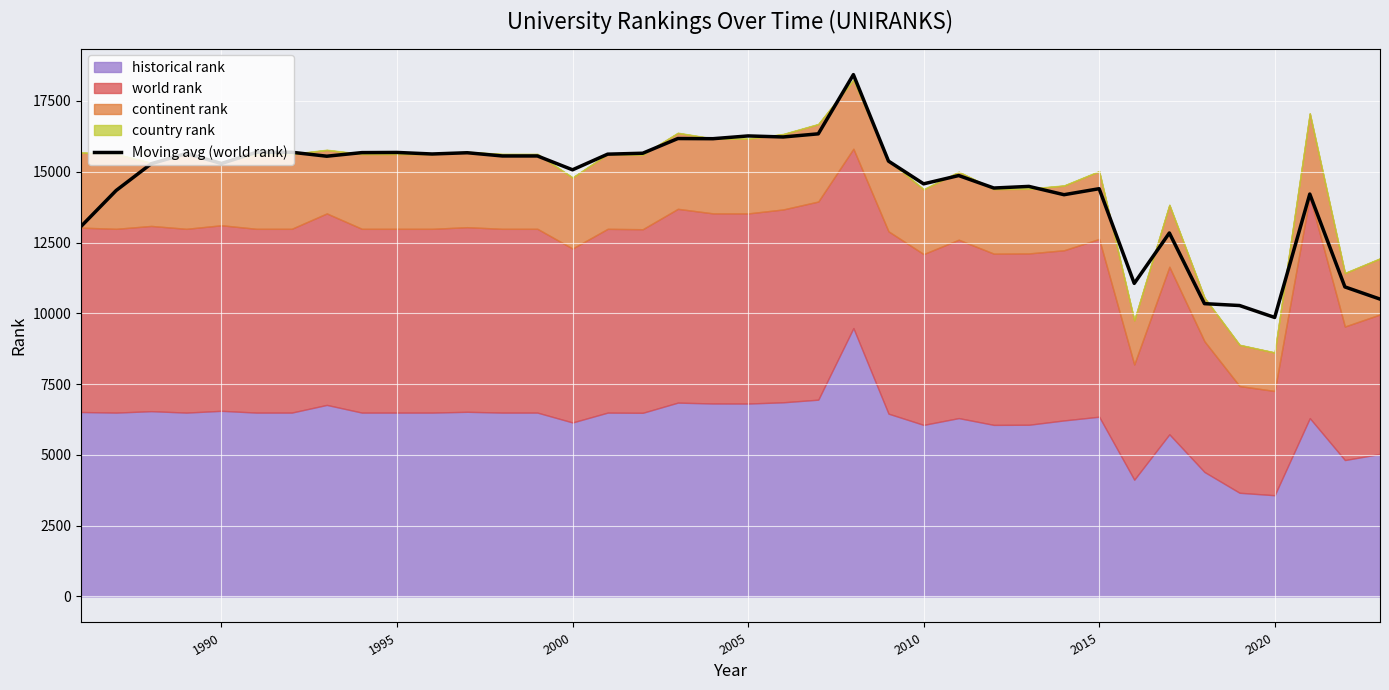

The value of Moving avg (world rank) at 1995 is 15682.2. True or false?

True